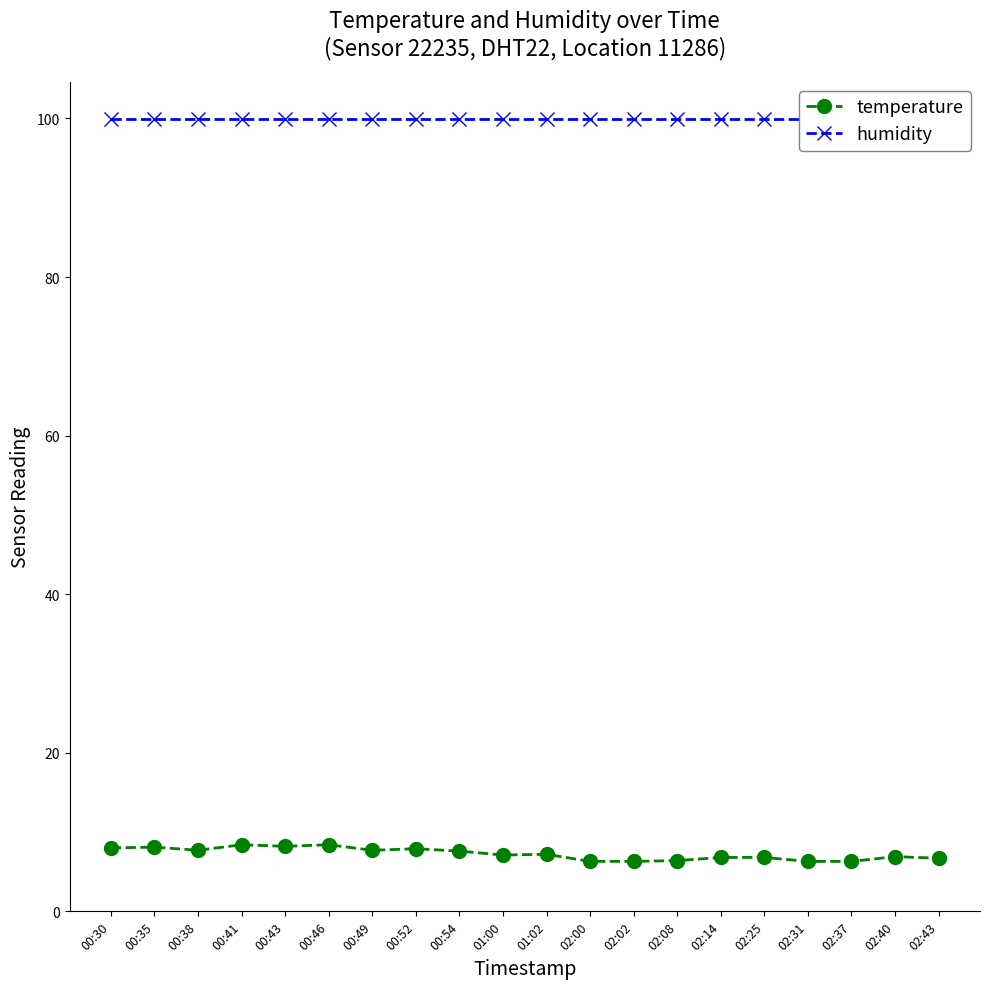

How many data points does each series have?

20